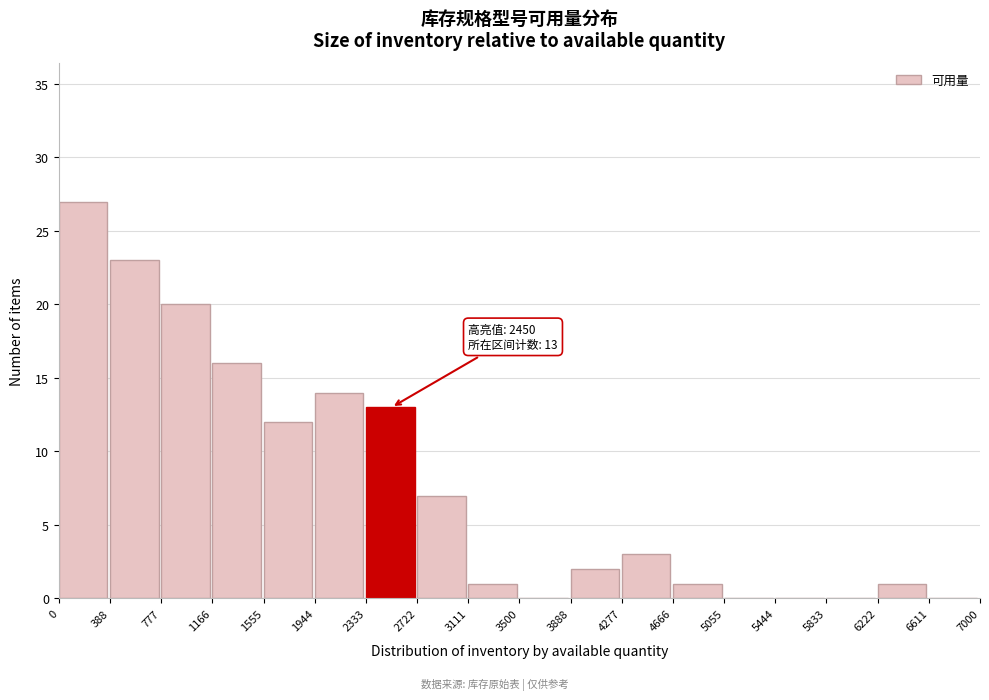

Which range on the x-axis has the tallest bar?

0 to 388